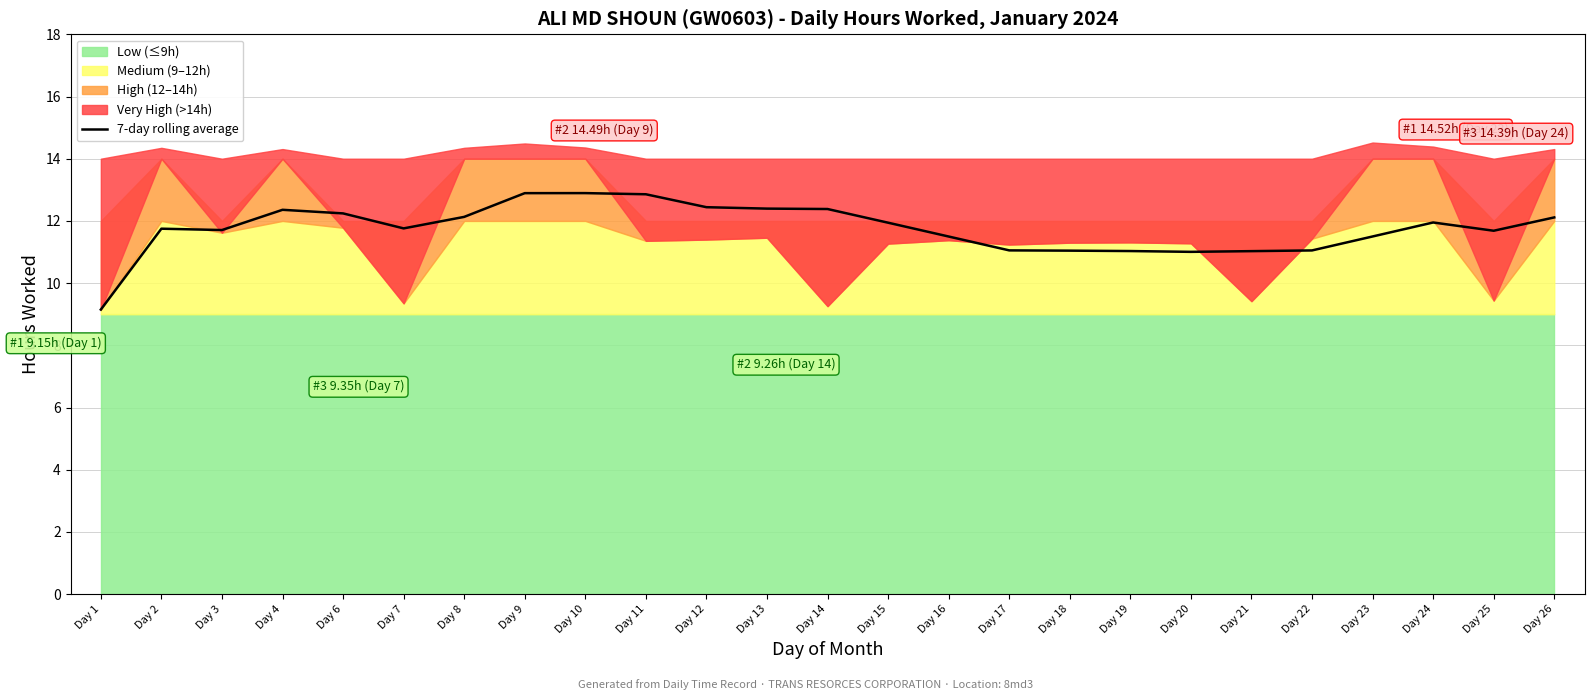

At which category does the data reach its first local valley?

Day 3